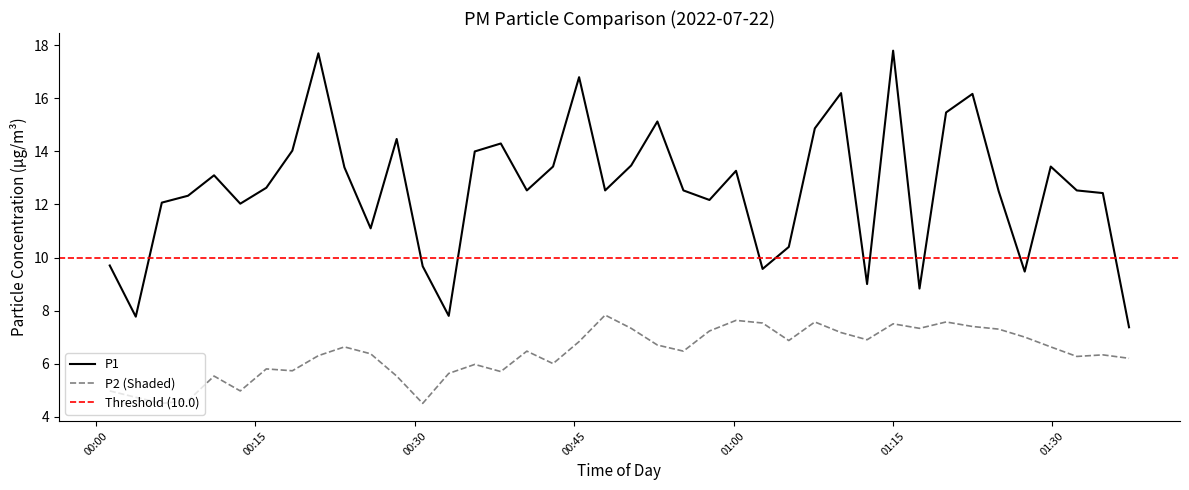

True or false: P1 and P2 (Shaded) intersect in this chart.

False